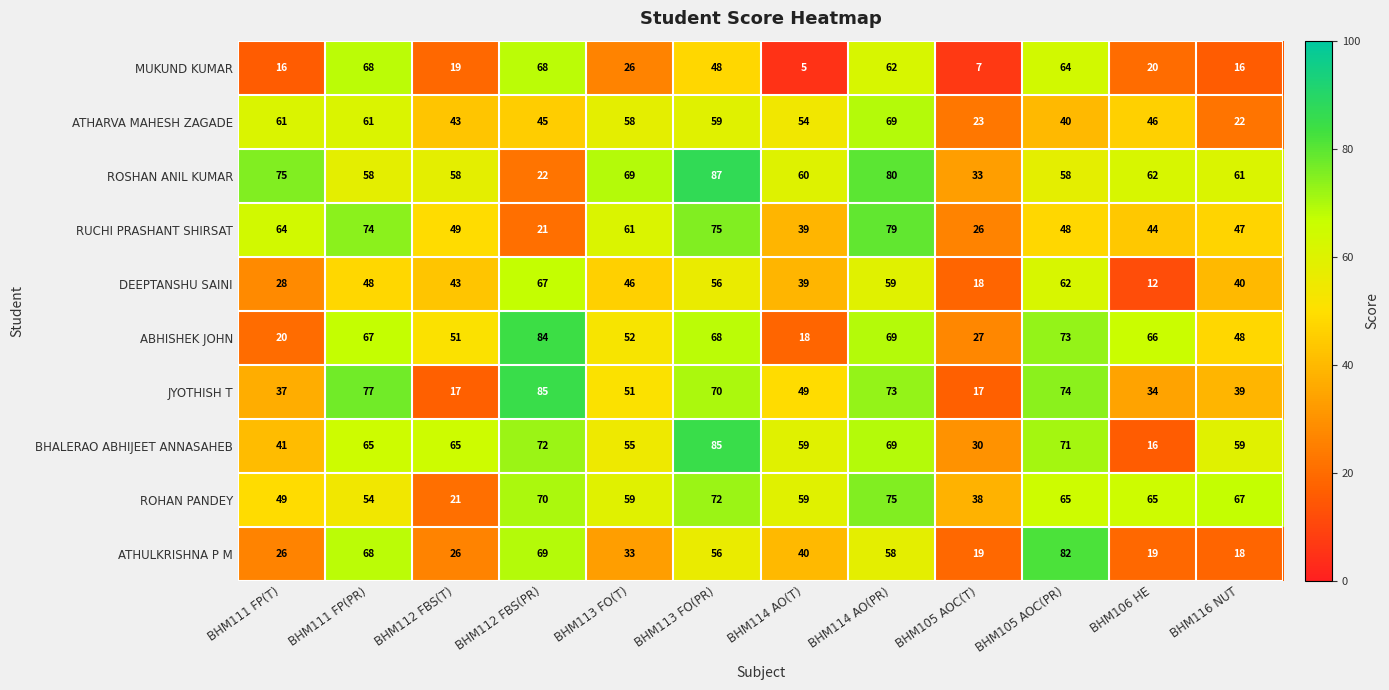

How many categories are shown in the chart?

12